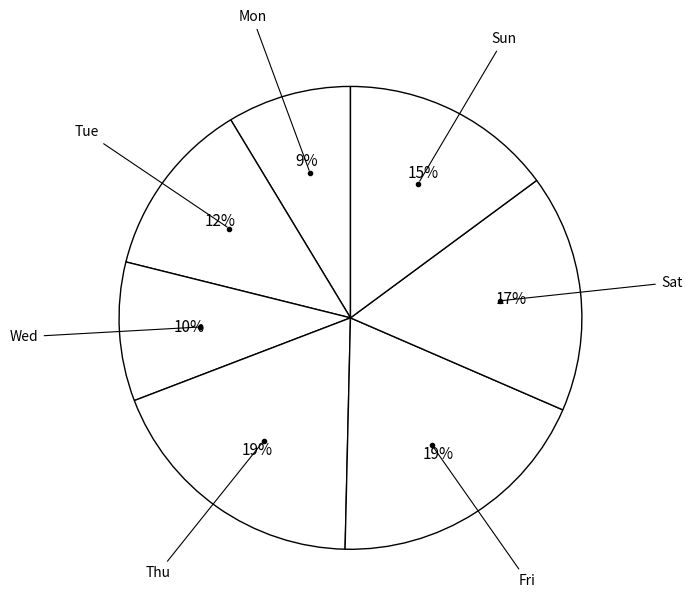

How many segments does this pie chart have?

7